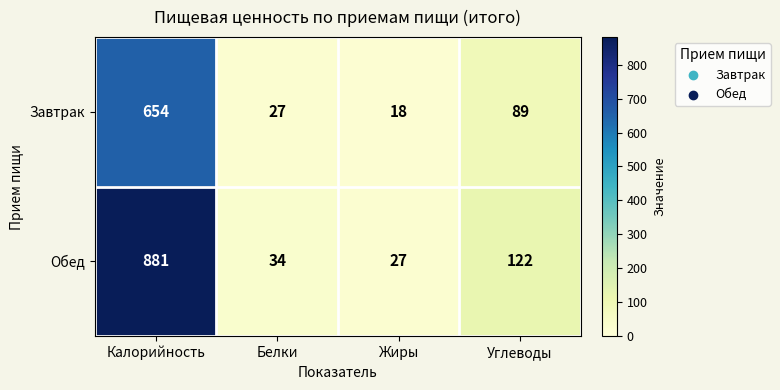

What is the difference between the highest and lowest values at Белки?

7